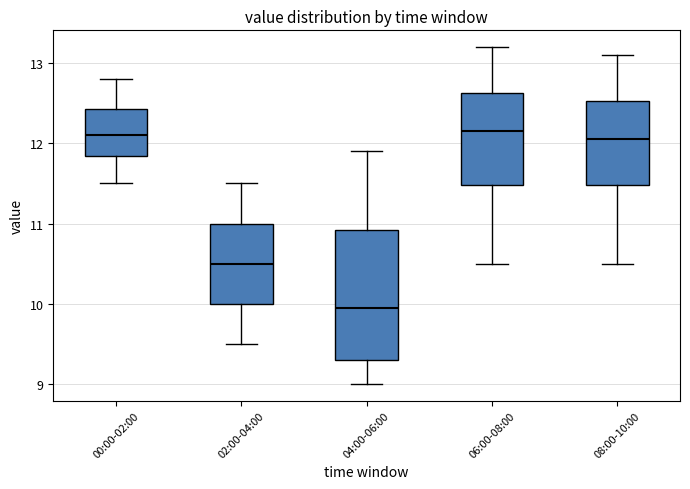

Comparing the boxes themselves (not the whiskers), which one is the tallest?

04:00-06:00